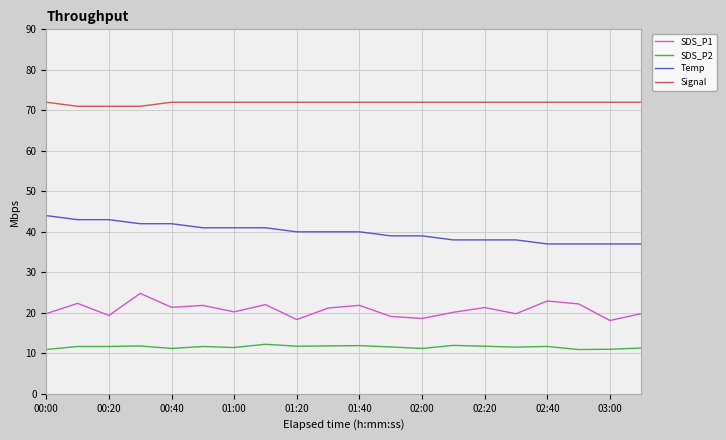

What is the minimum value for Signal?

71.0